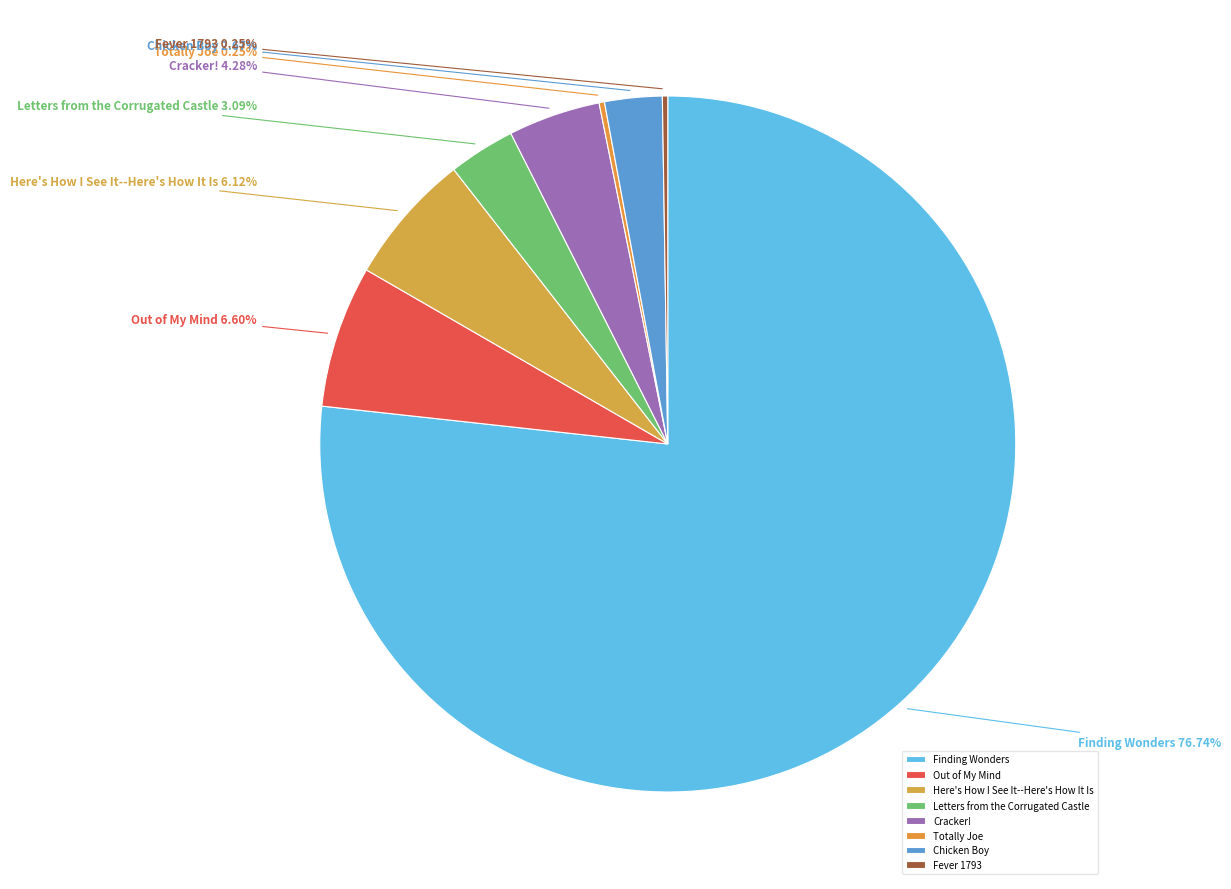

Is there a majority slice in this chart?

Yes